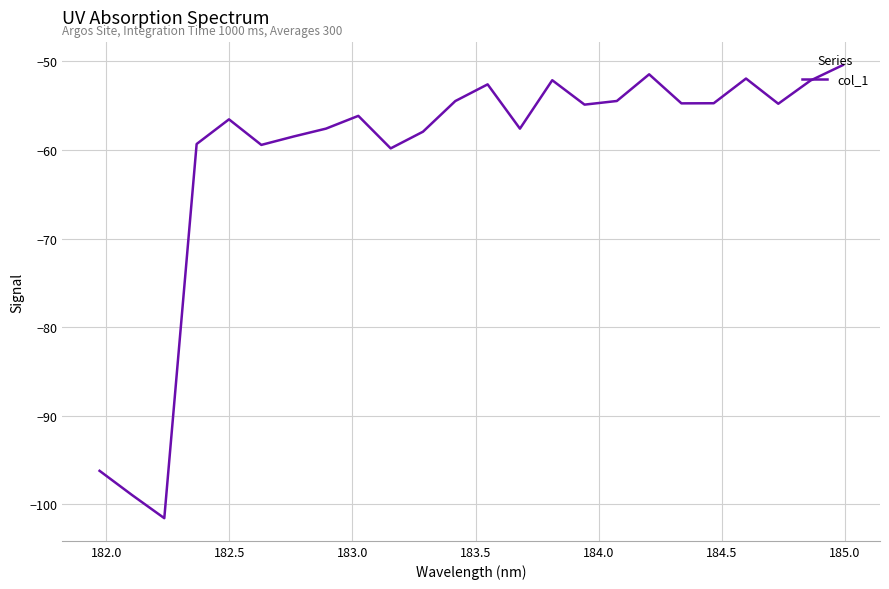

What is the smallest value displayed?

-101.5